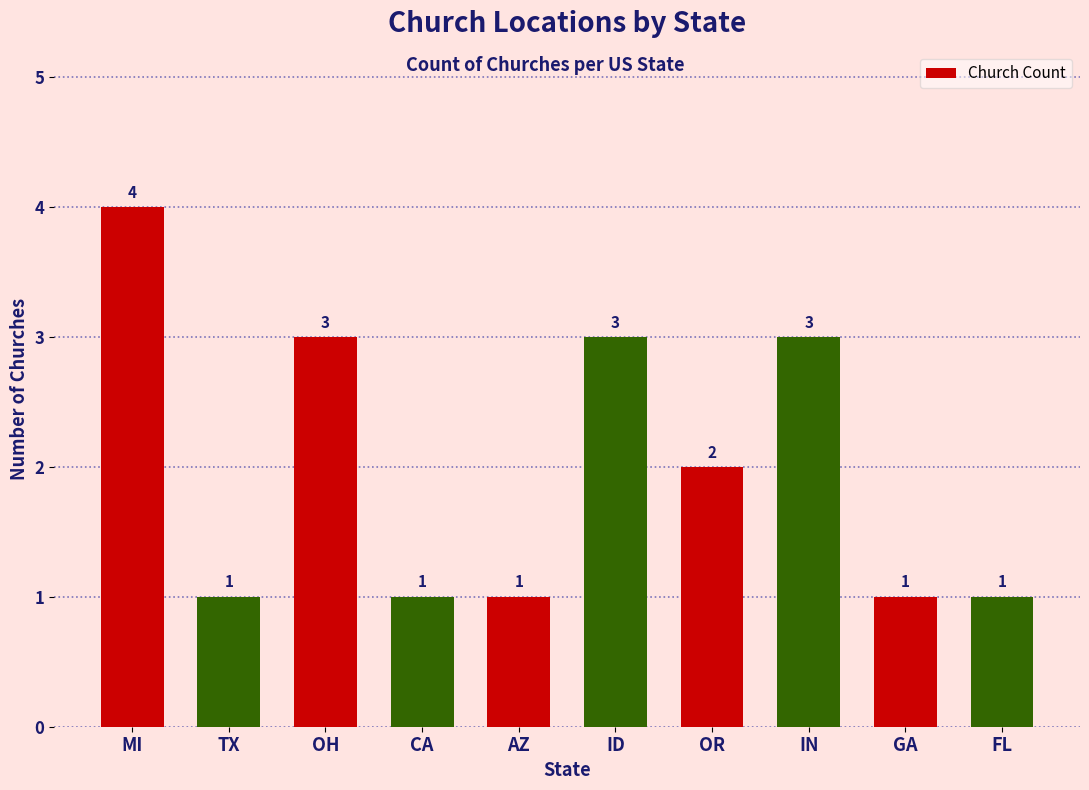

At which category does the chart reach its peak across all series?

MI